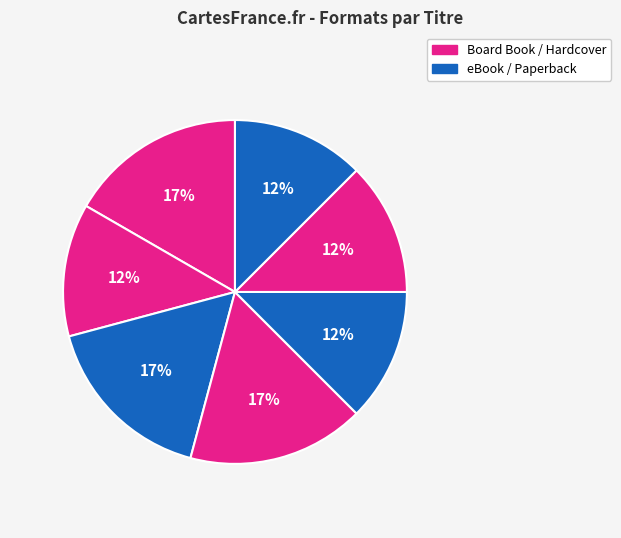

Count the number of slices in the pie.

7